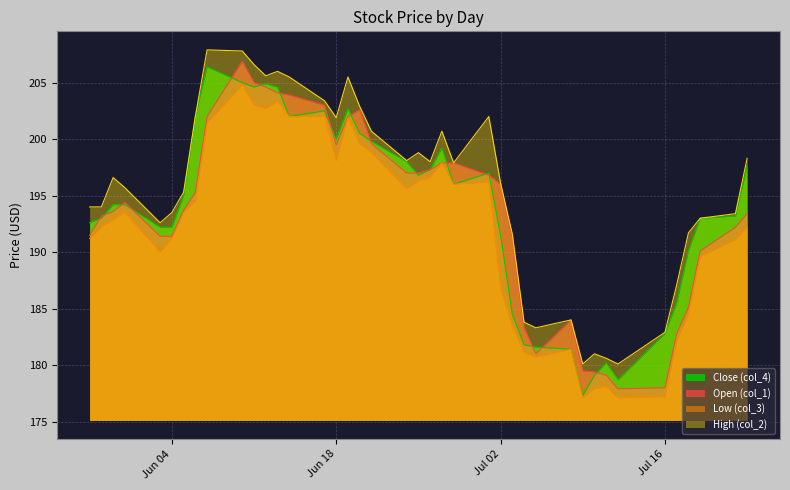

True or false: Close (col_4) and High (col_2) intersect in this chart.

False